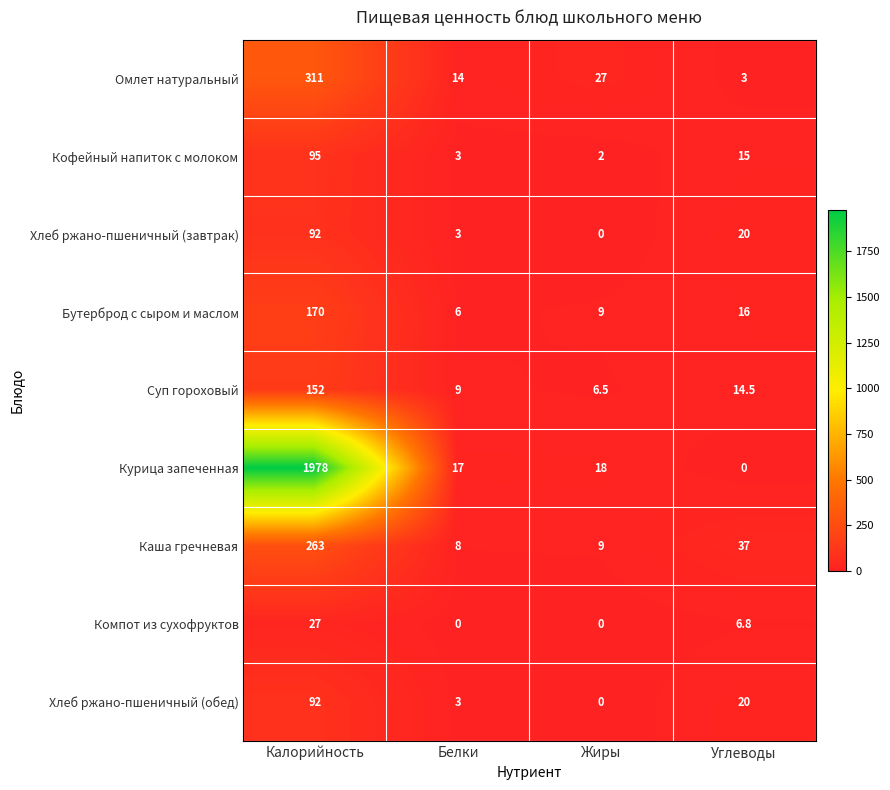

What is the total value across all series at Жиры?

71.5